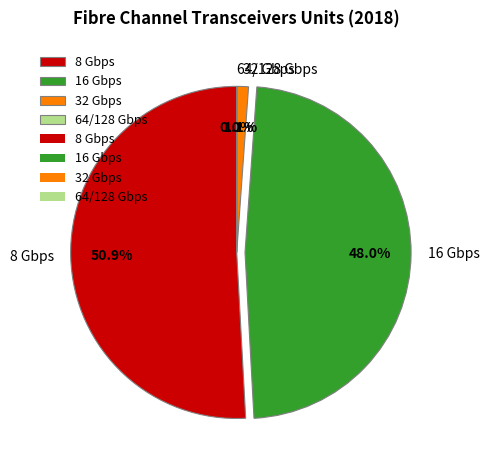

The 32 Gbps slice represents 11% of the pie. True or false?

False